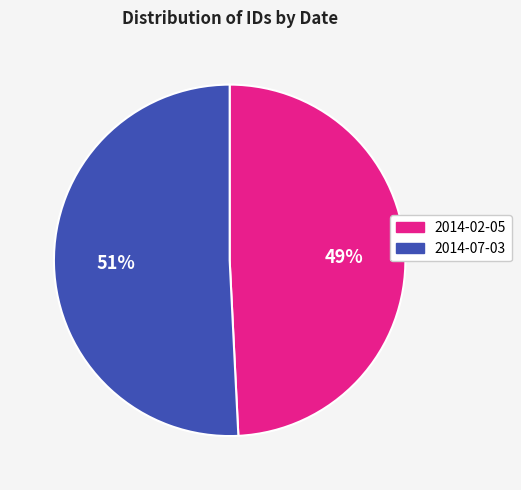

Which has a higher value, 2014-07-03 or 2014-02-05?

2014-07-03